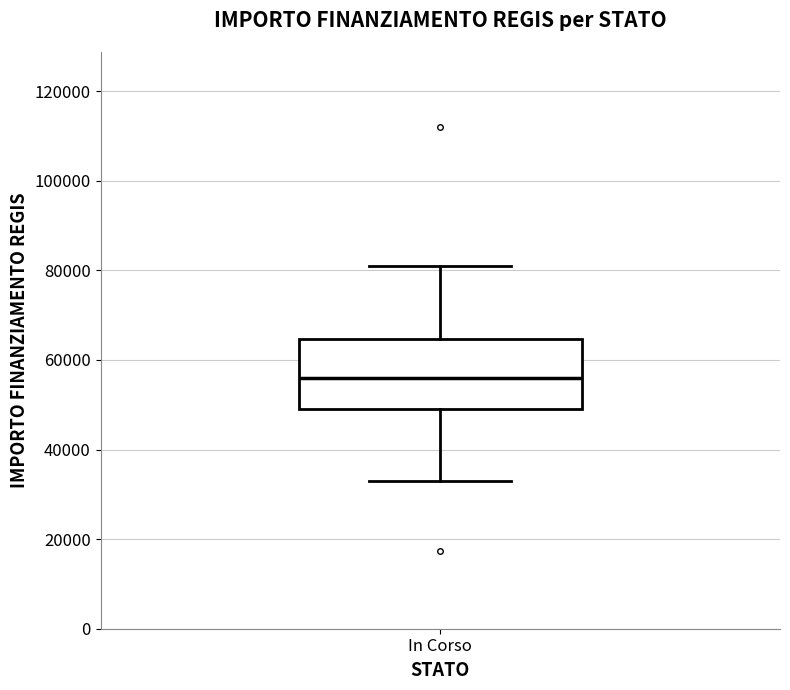

Where does the lower whisker of the box for In Corso end on the y-axis? The values are not printed on the chart, so give them approximately, as read against the axis.

32000